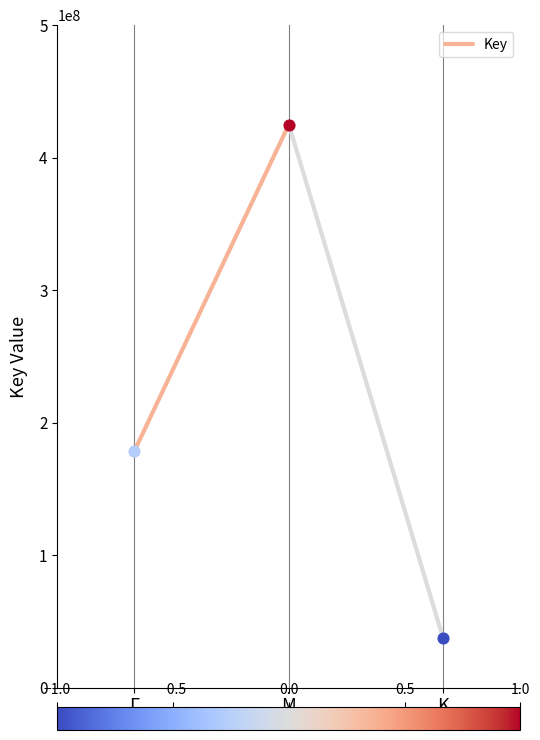

What is the change in value from Γ to M?

+246209796